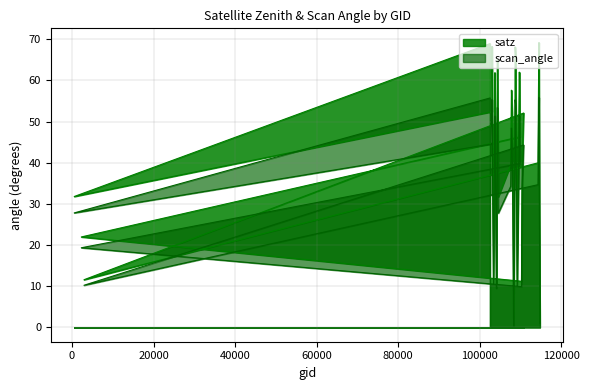

What is the difference between the satz values at 103574 and 103338?

34.5